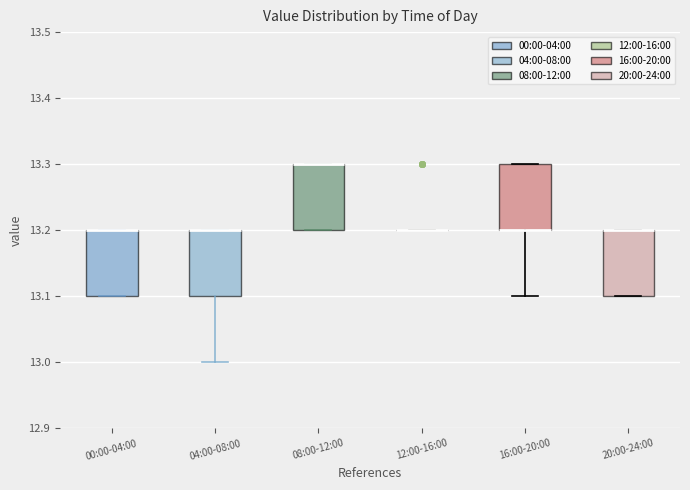

Reading left to right, transcribe this box plot: for each box, give where its median line is, the range the box spans, and where its two whiskers end, as read against the y-axis. The values are not printed on the chart, so give them approximately, as read against the axis.

00:00-04:00: median 13.2 (drawn on the box's upper edge), box 13.1 to 13.2, whiskers 13.1 to 13.2
04:00-08:00: median 13.2 (drawn on the box's upper edge), box 13.1 to 13.2, whiskers 13.0 to 13.2
08:00-12:00: median 13.3 (drawn on the box's upper edge), box 13.2 to 13.3, whiskers 13.2 to 13.3
12:00-16:00: box collapsed to a line at 13.2, whiskers 13.2 to 13.2
16:00-20:00: median 13.2 (drawn on the box's lower edge), box 13.2 to 13.3, whiskers 13.1 to 13.3
20:00-24:00: median 13.2 (drawn on the box's upper edge), box 13.1 to 13.2, whiskers 13.1 to 13.2